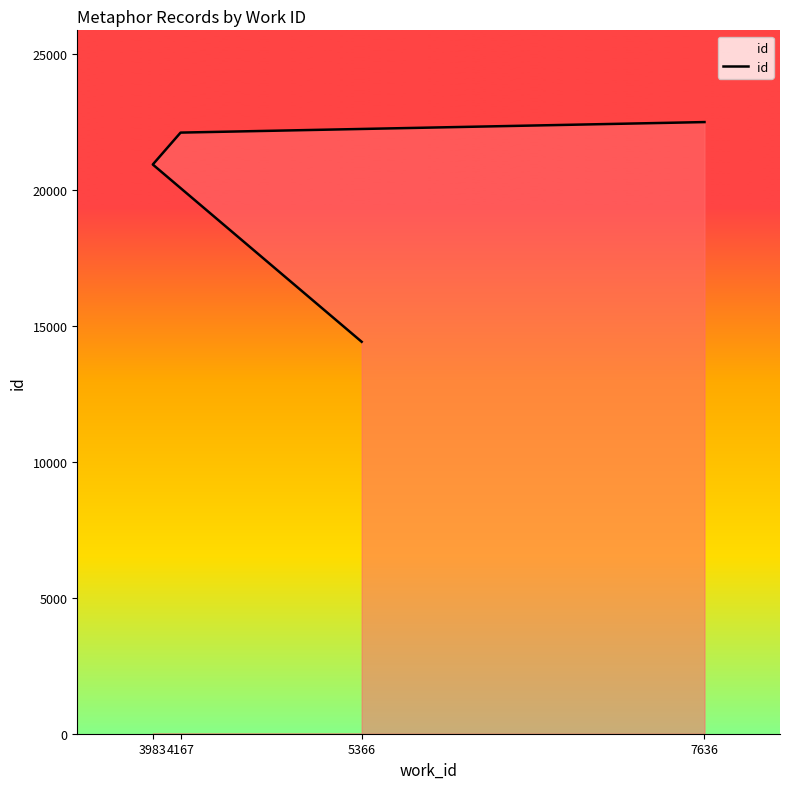

Rank the categories by value from lowest to highest.

5366, 3983, 4167, 7636